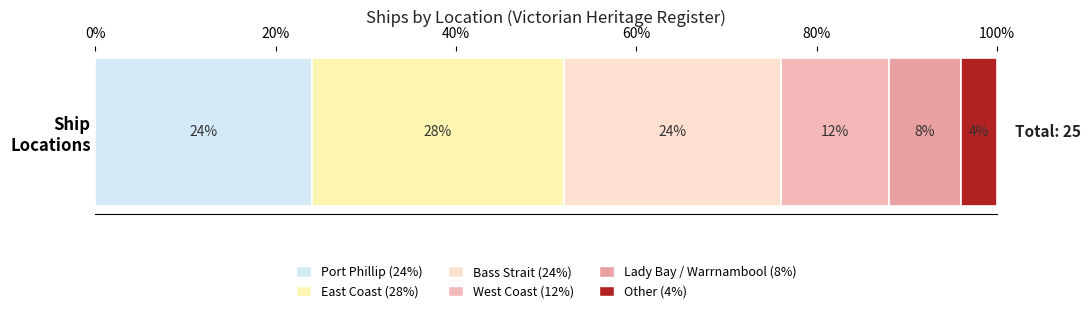

The chart shows a value of 1 at Other. True or false?

True